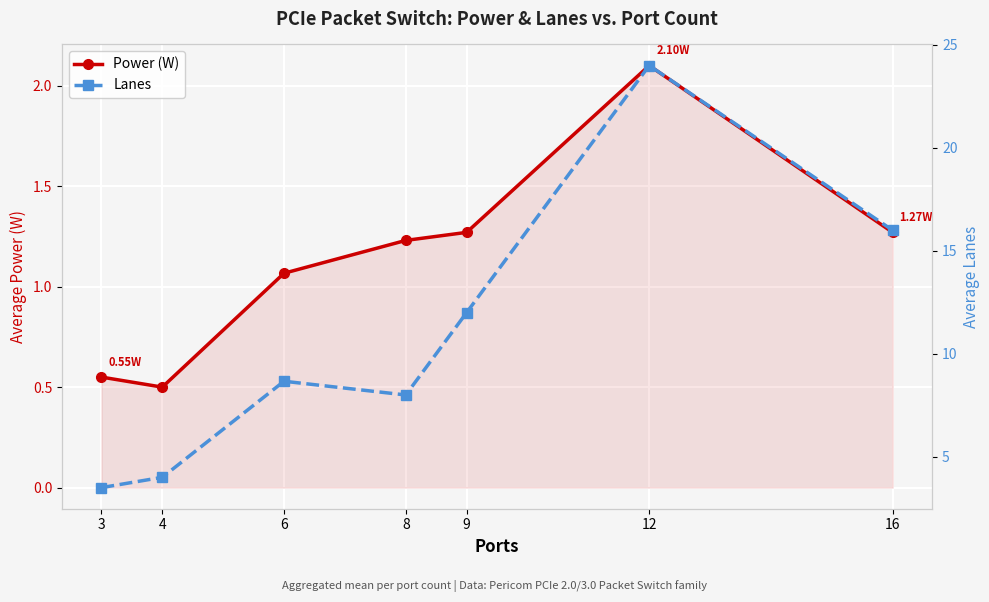

What is the maximum value for Power (W)?

2.1